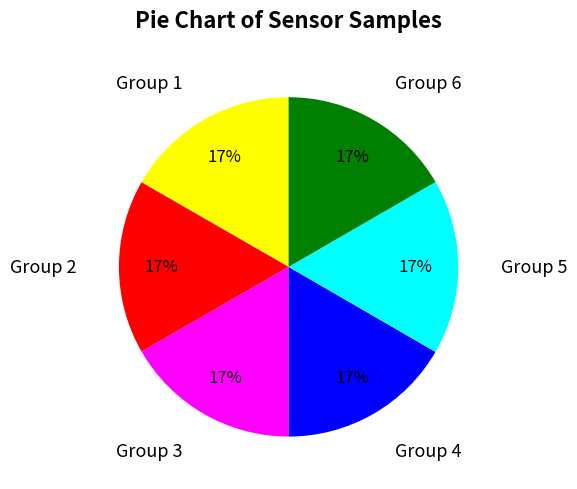

What percentage is the Group 1 slice, to the nearest percent?

17%